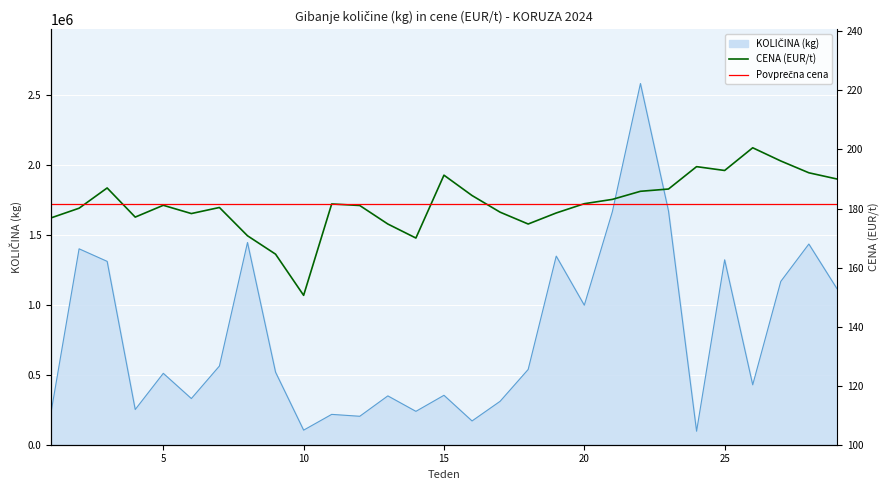

At which label does KOLIČINA (kg) reach its peak?

22